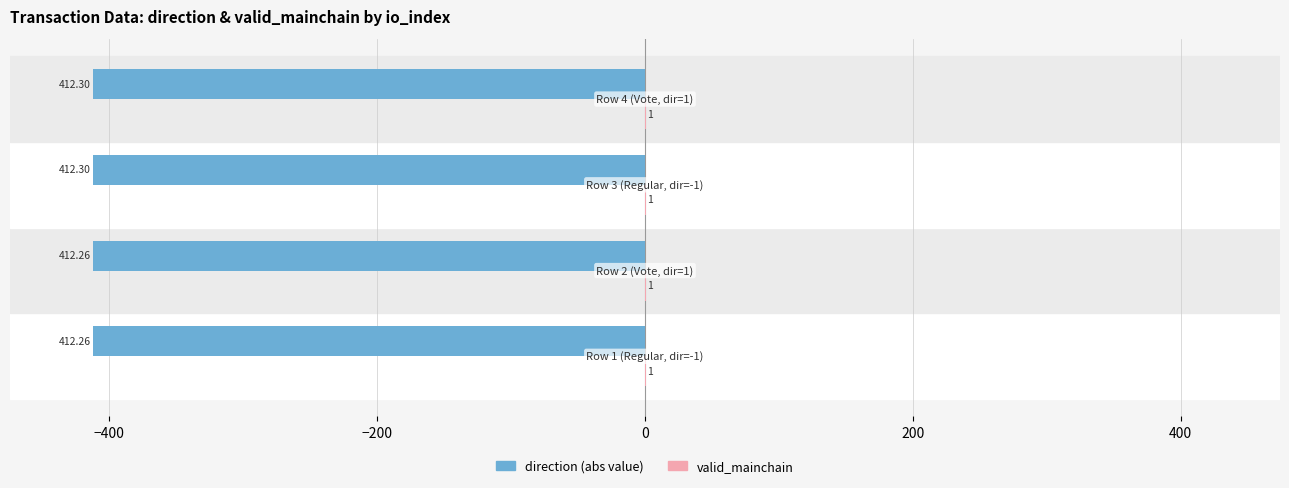

How many distinct data groups are displayed?

2